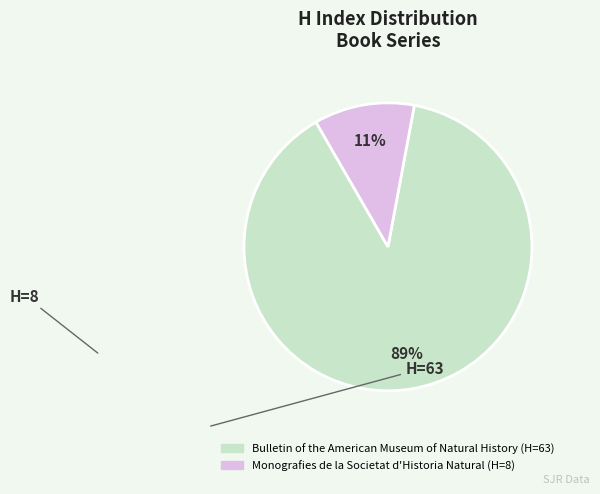

Does any single category account for the majority?

Yes